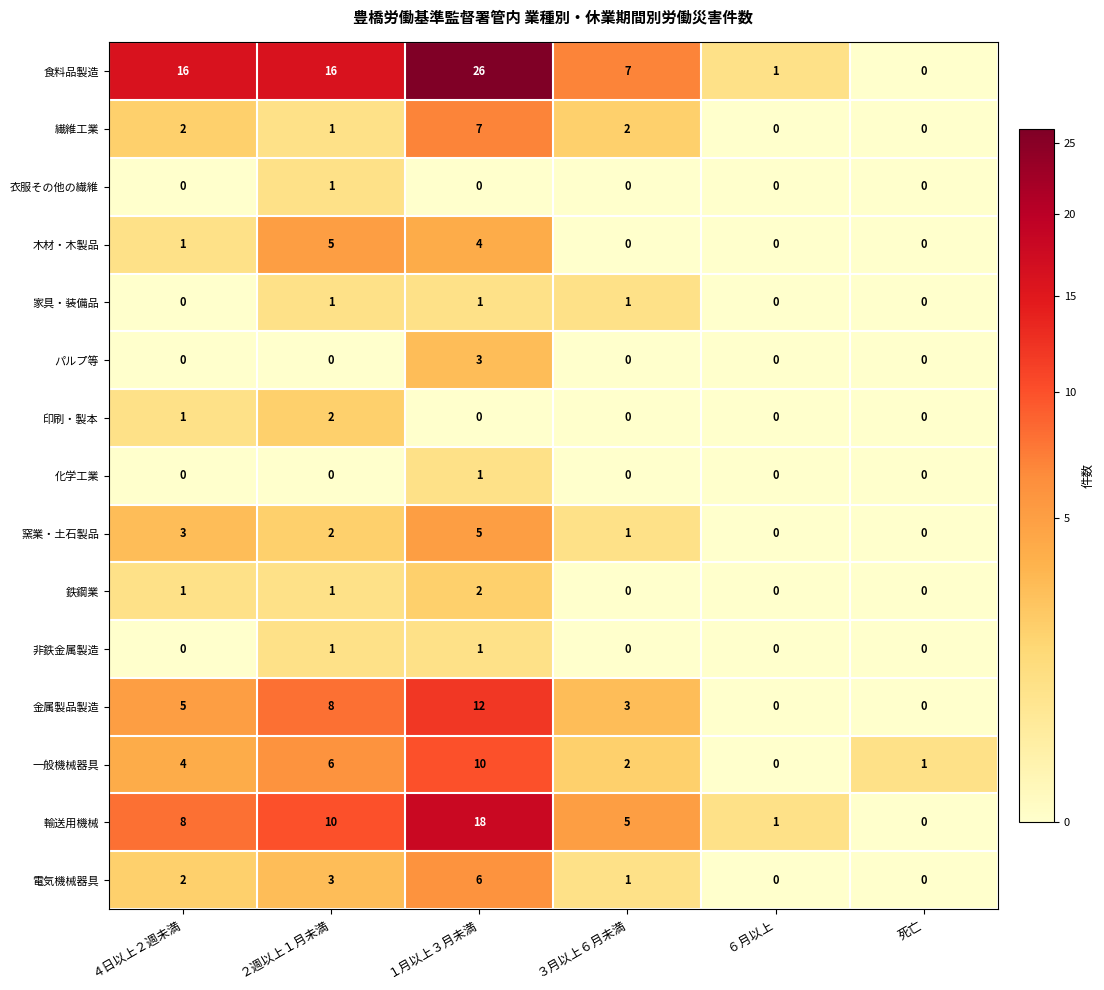

What is the total value across all series at １月以上３月未満?

96